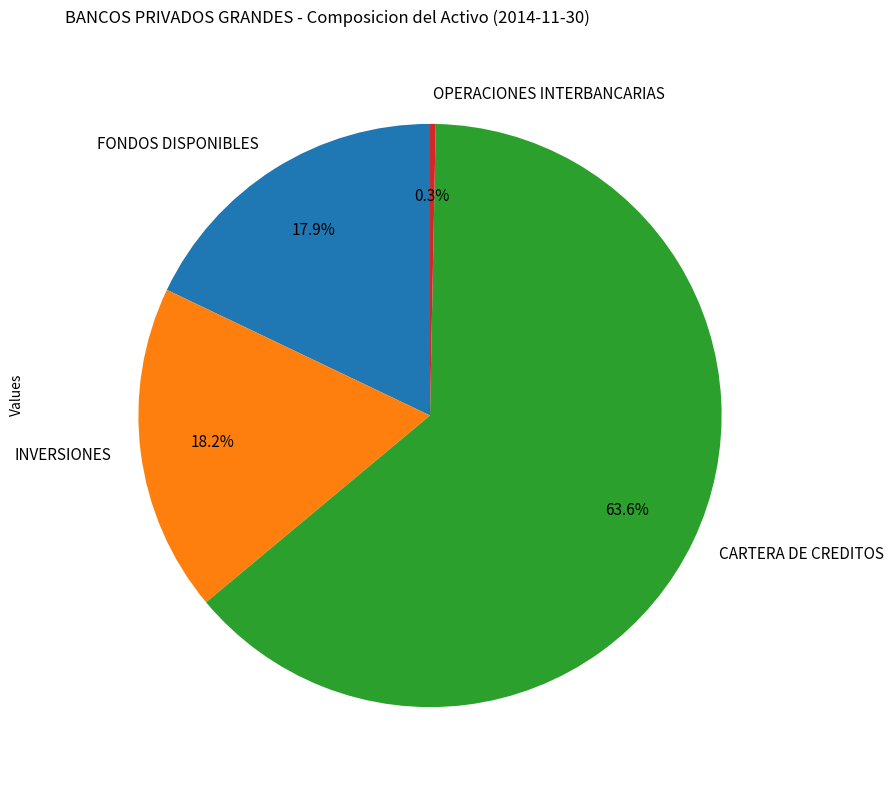

How many segments does this pie chart have?

4